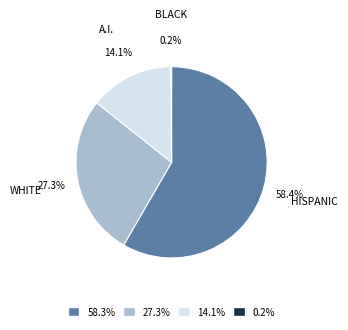

Is there a majority slice in this chart?

Yes